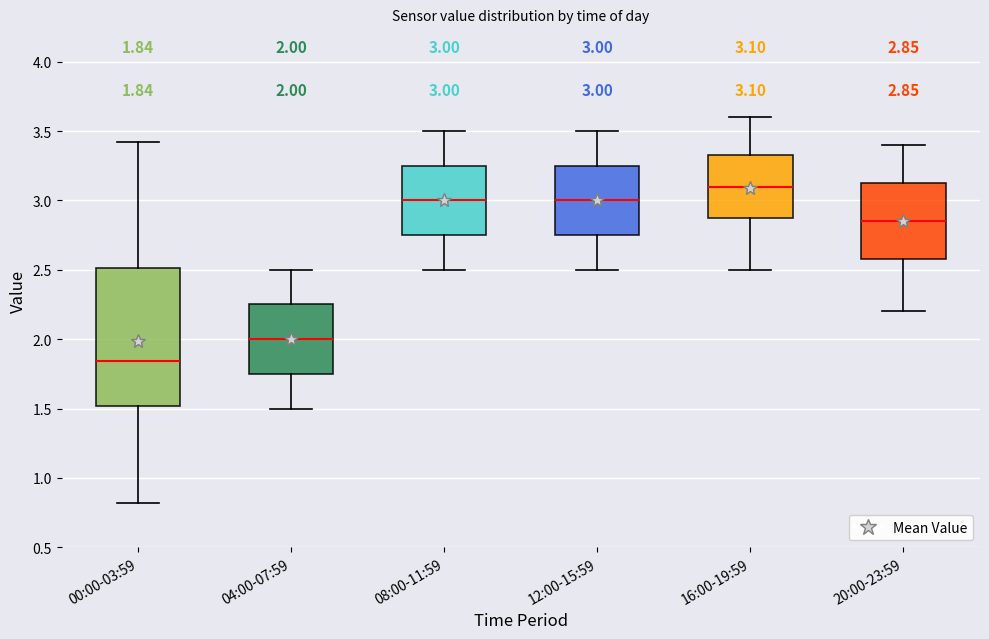

Which box is the tallest, from its lower edge to its upper edge?

00:00-03:59